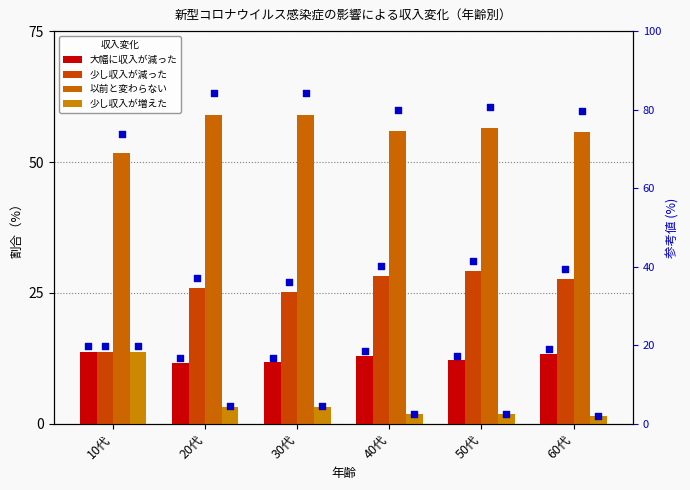

Which series contains the highest Y value?

以前と変わらない